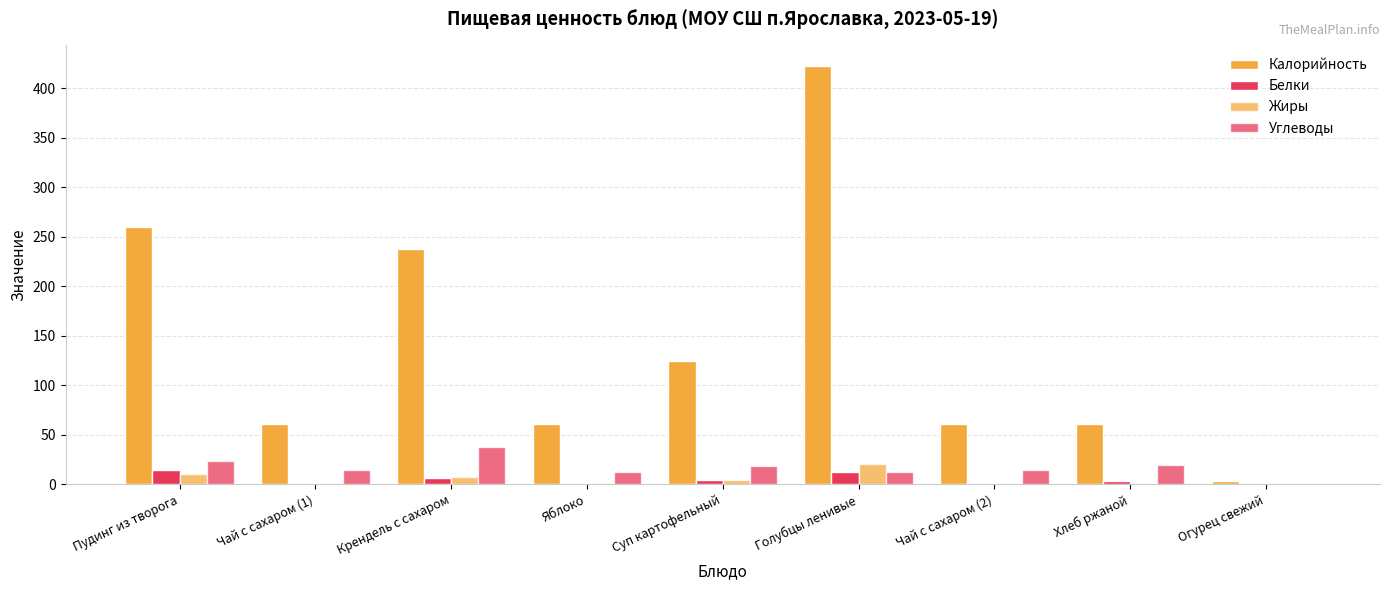

How many series are shown in this chart?

4